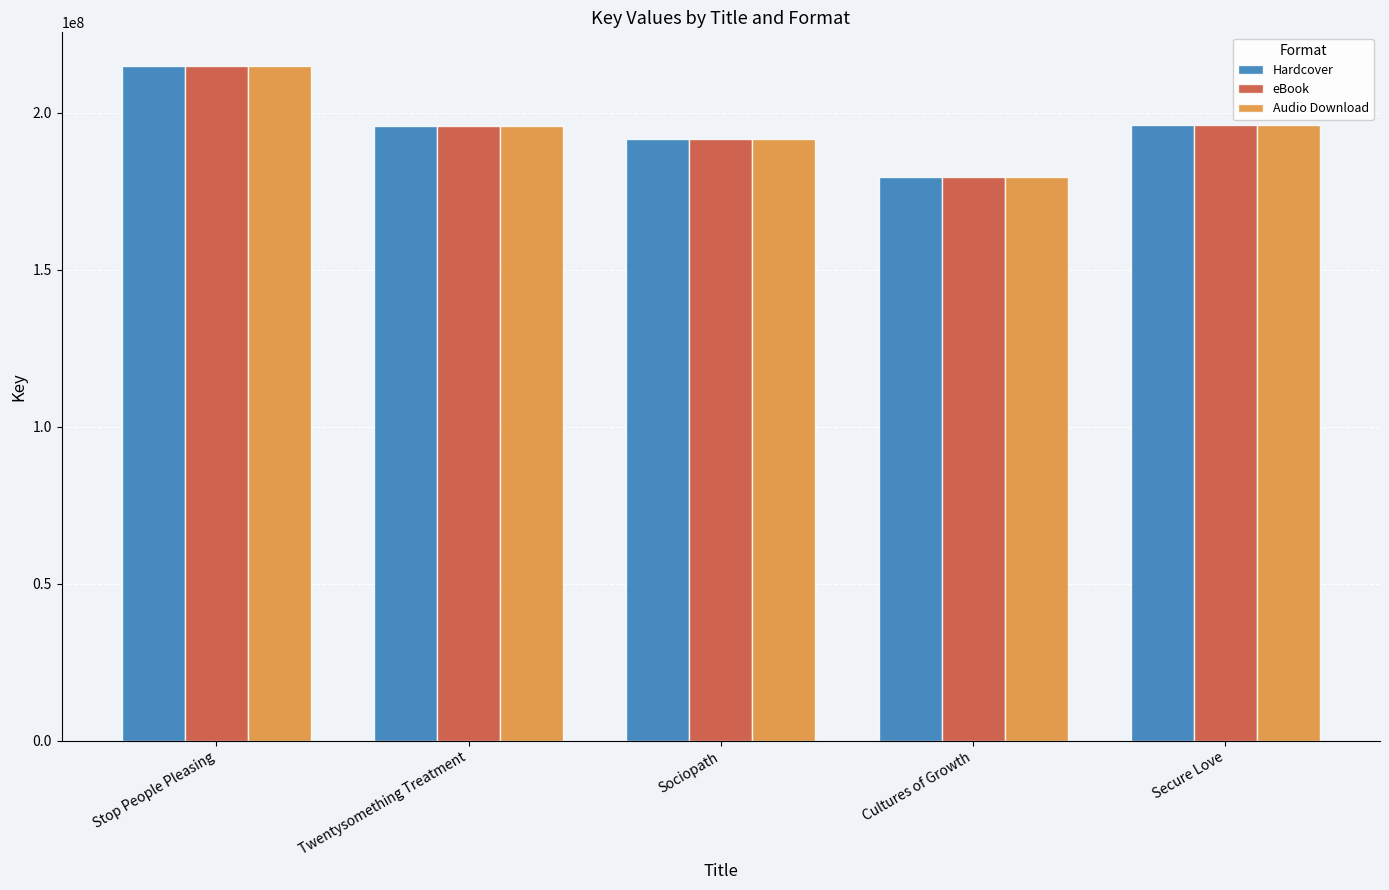

What is the label of the 5th bar from the right?

Stop People Pleasing